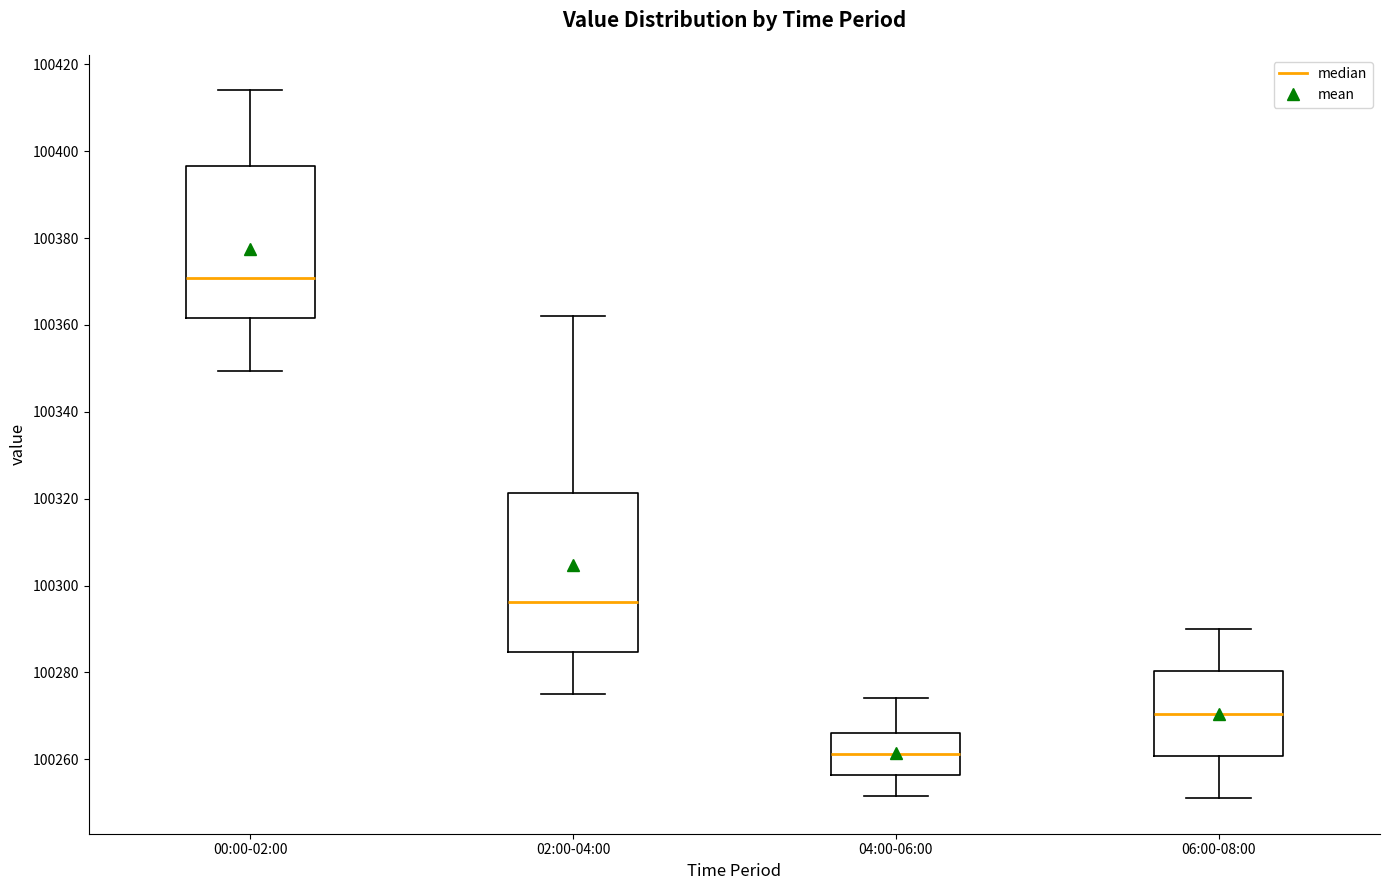

Which box's median line is the lowest?

04:00-06:00